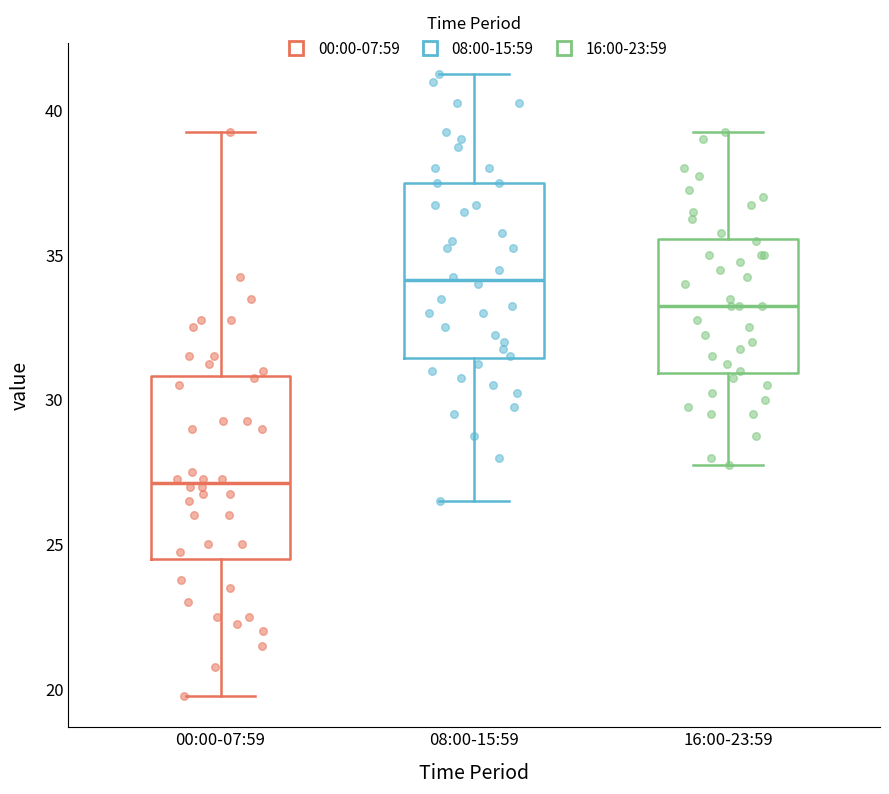

Where does the upper whisker of the box for 16:00-23:59 end on the y-axis? The values are not printed on the chart, so give them approximately, as read against the axis.

39.5